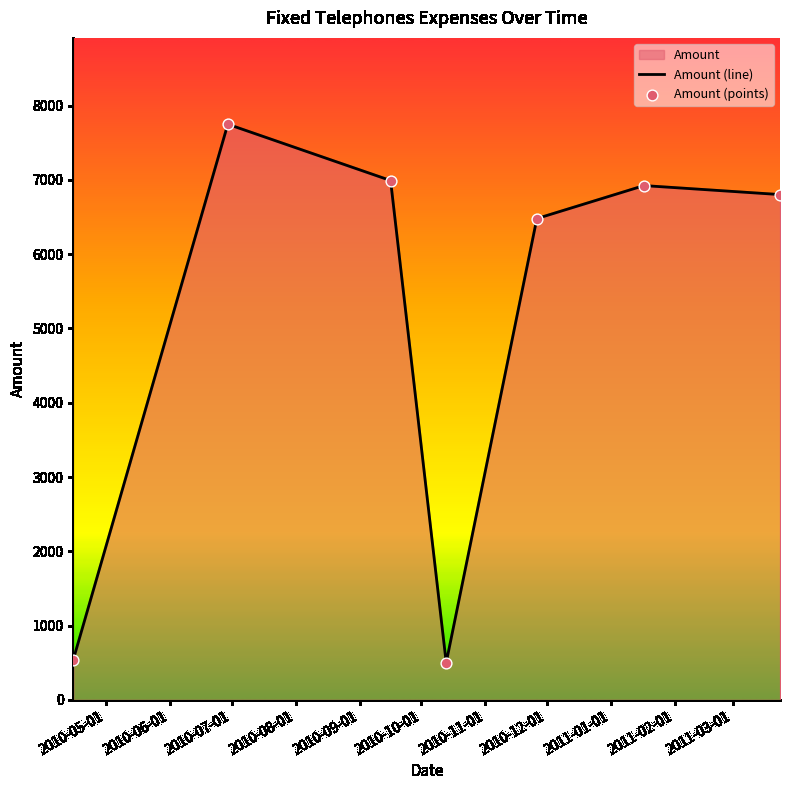

What is the change in value from 2010-10-13 to 2010-11-26?

+5979.7